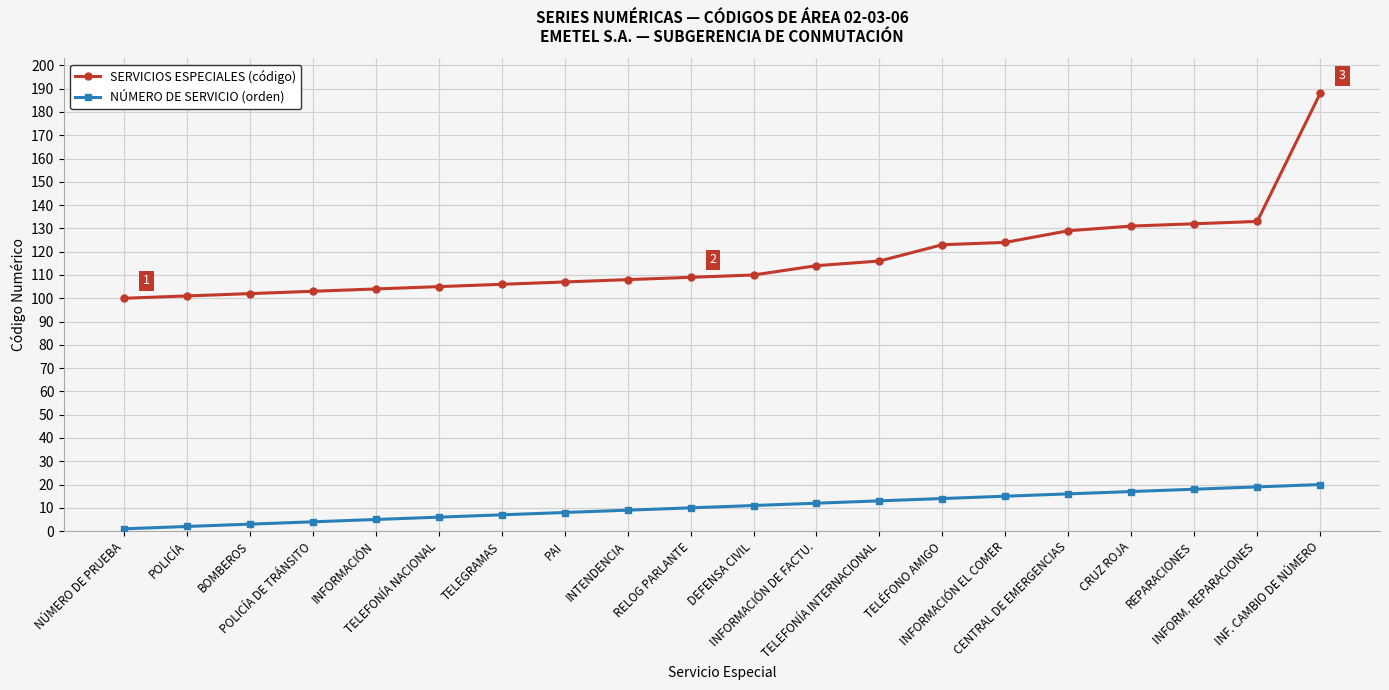

What is the total value across all series at DEFENSA CIVIL?

121